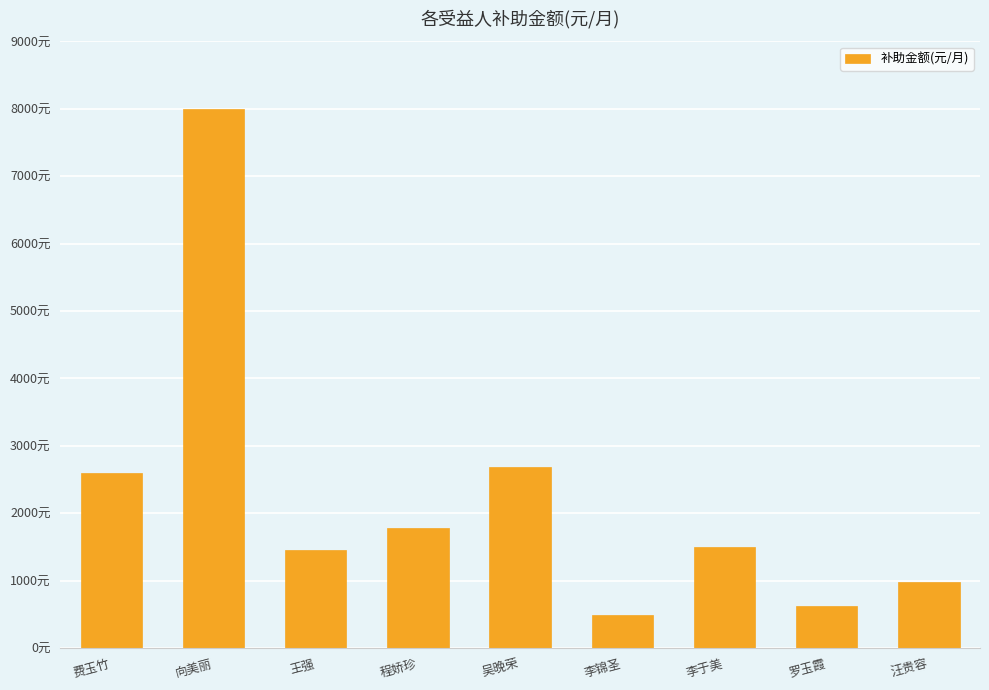

Are the bars horizontal?

No